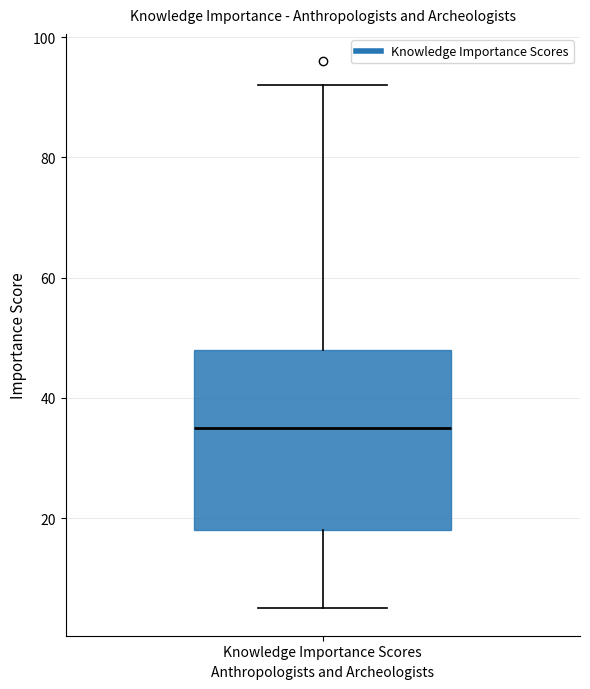

Where is the lower edge of the box for Knowledge Importance Scores on the y-axis? The values are not printed on the chart, so give them approximately, as read against the axis.

18